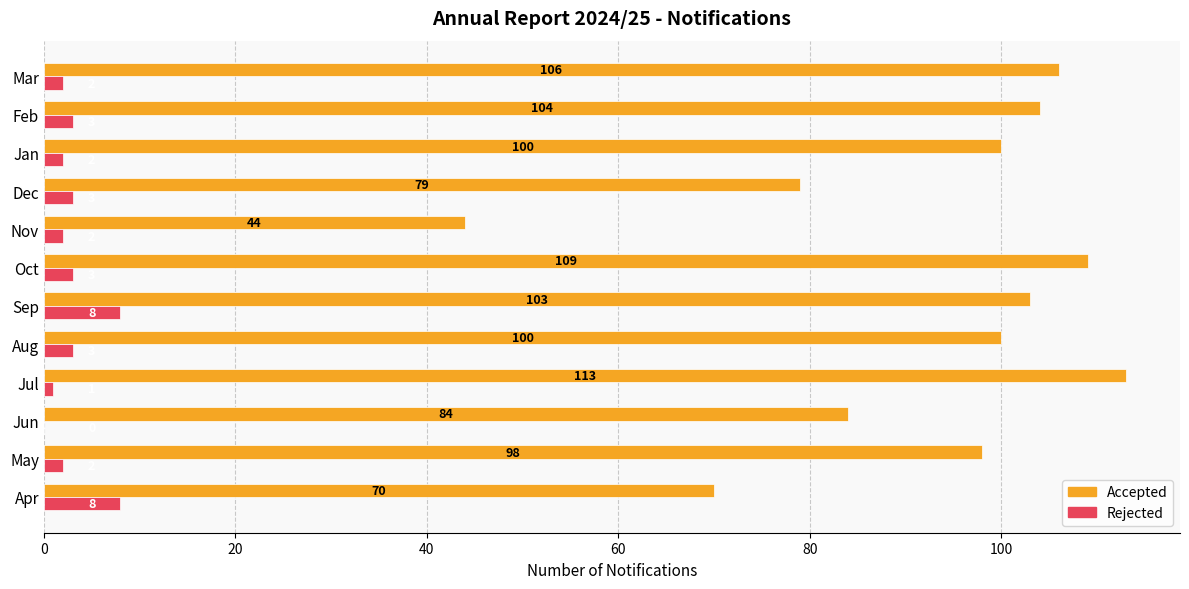

The Rejected series shows 3 at Oct. True or false?

True